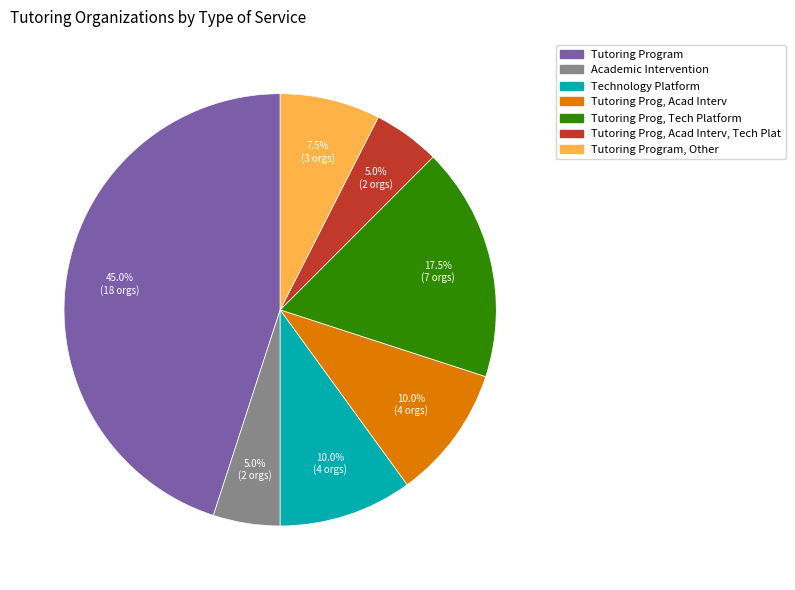

Does any single category account for the majority?

No